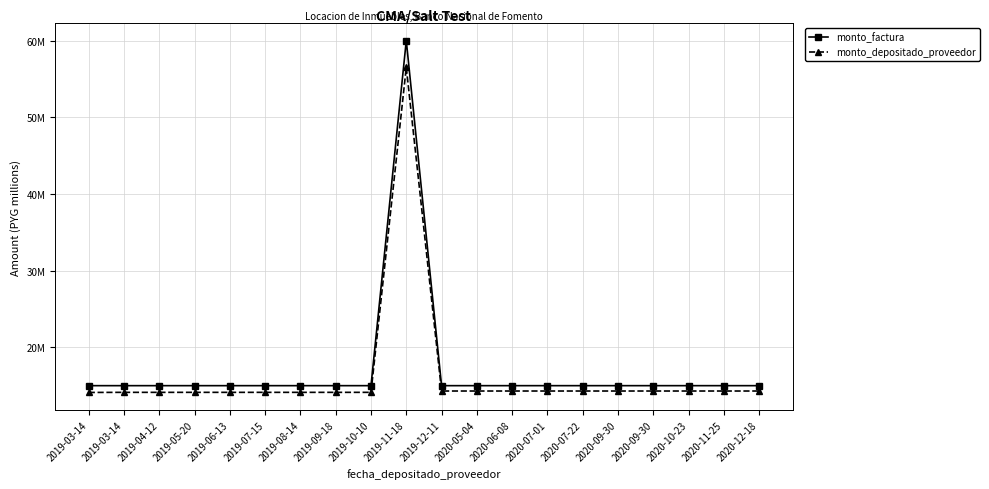

What are all the series names shown in the legend?

monto_factura, monto_depositado_proveedor